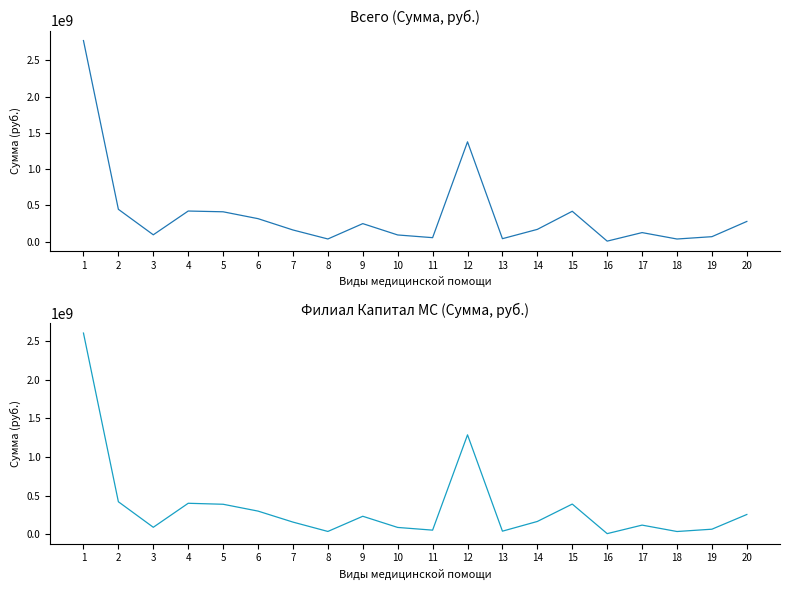

What is the total value across all series at 1?

5371442976